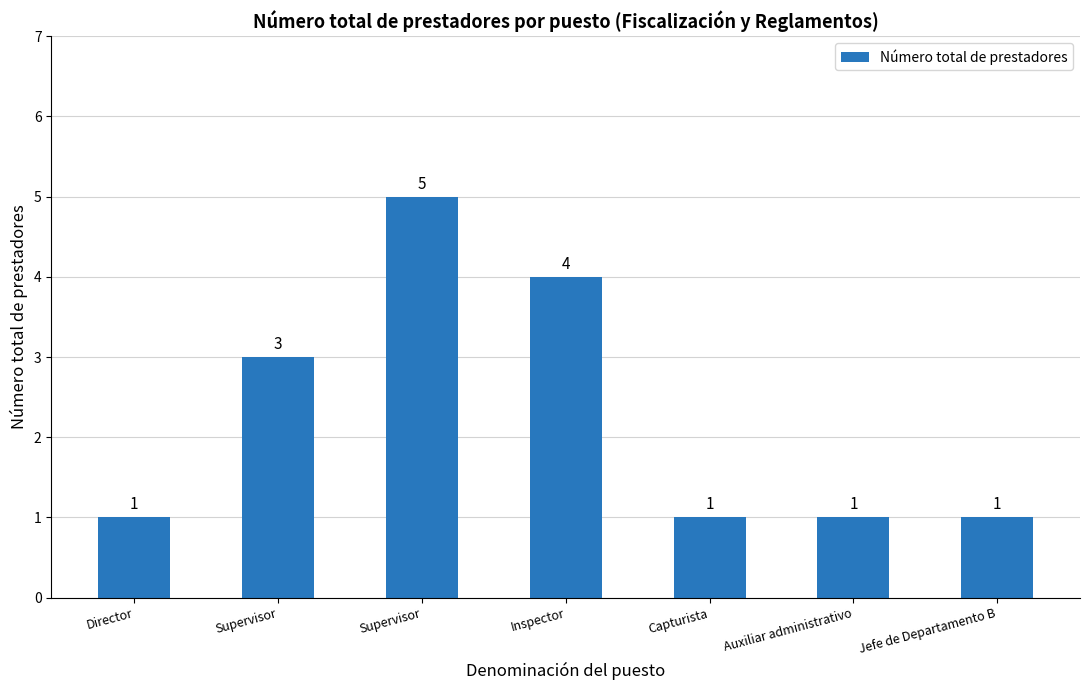

List the labels in order of value, smallest first.

Director, Capturista, Auxiliar administrativo, Jefe de Departamento B, Supervisor, Inspector, Supervisor